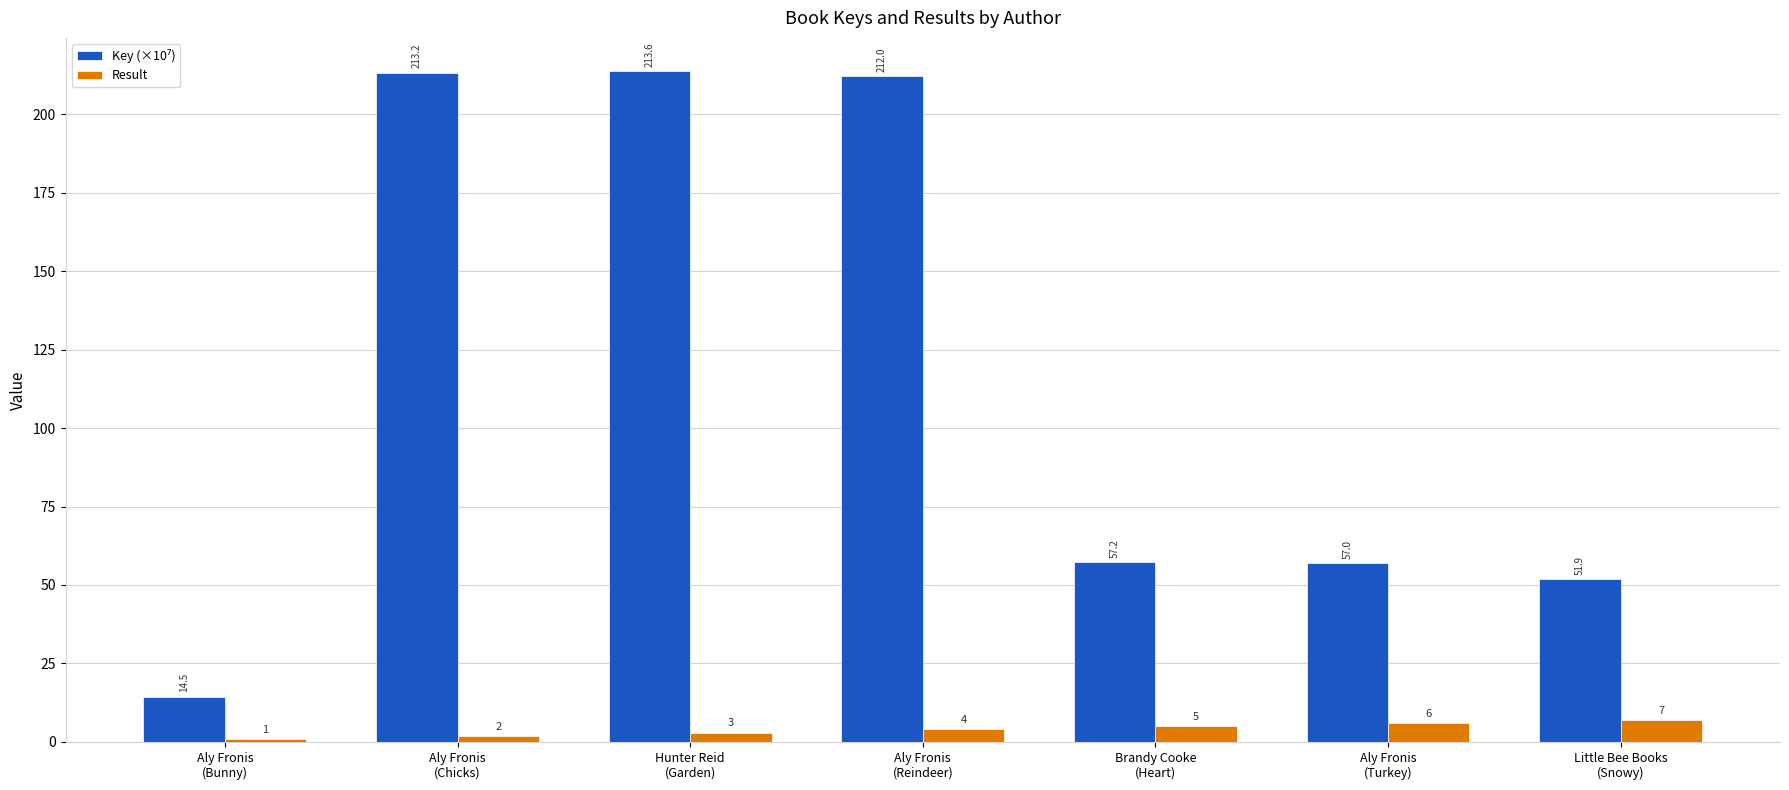

What is the approximate value of Result at Aly Fronis
(Bunny)?

1.0